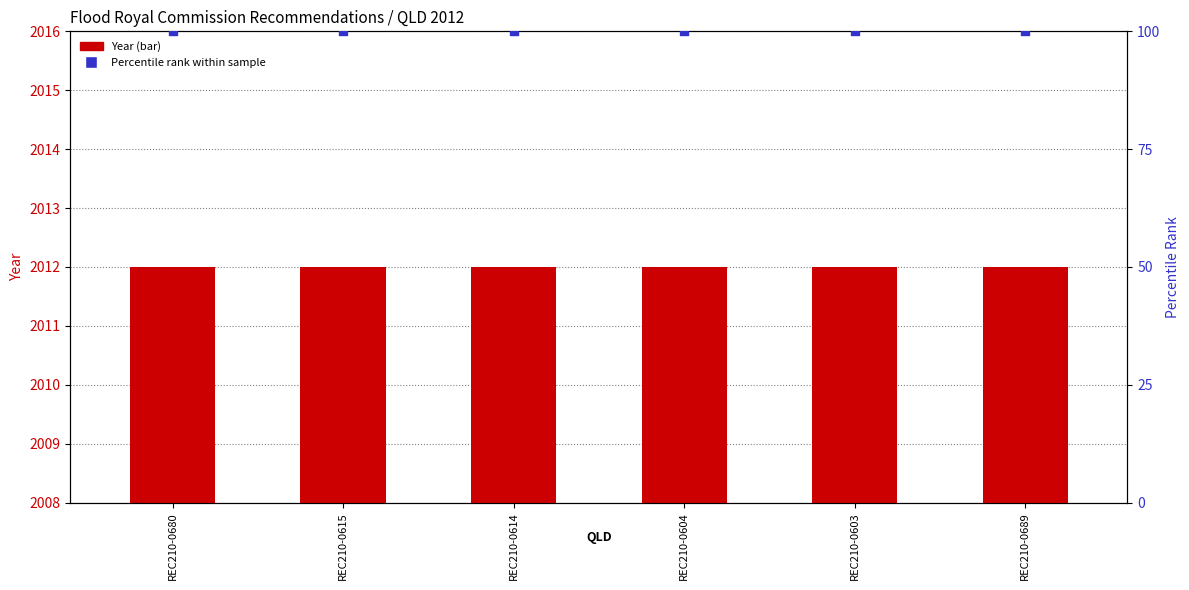

Which series reaches the maximum Y coordinate?

Year